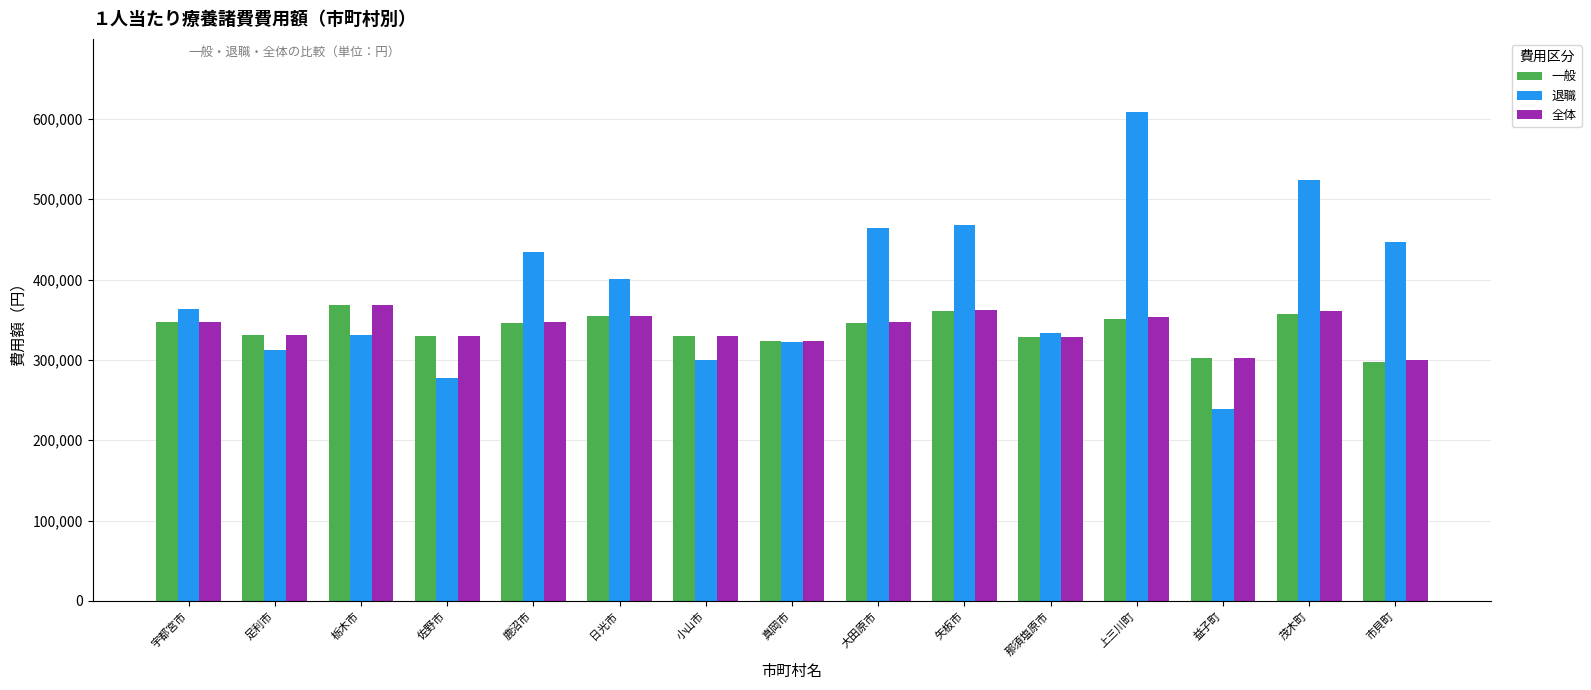

Is it true that 退職 equals 464708 at 大田原市?

True